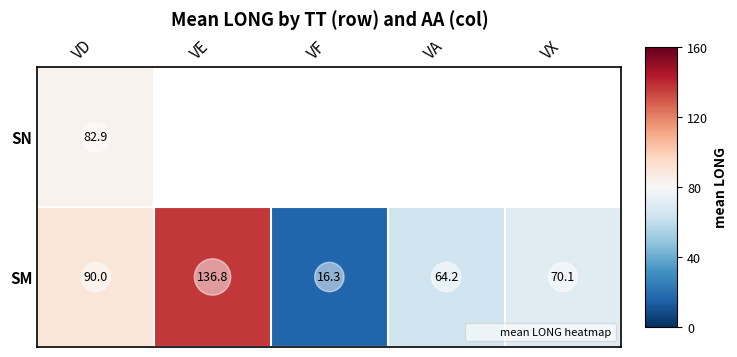

At which category does the chart reach its minimum across all series?

VF